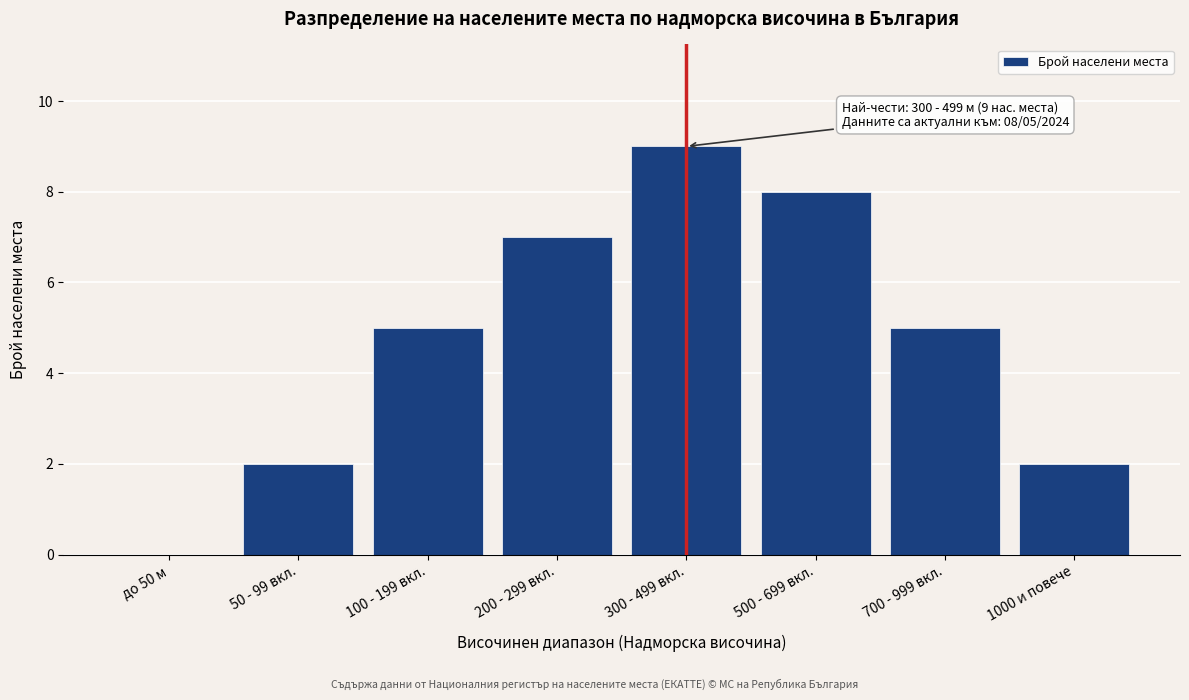

Reading left to right, list all the values displayed in this chart.

до 50 м=0	50 - 99 вкл.=2	100 - 199 вкл.=5	200 - 299 вкл.=7	300 - 499 вкл.=9	500 - 699 вкл.=8	700 - 999 вкл.=5	1000 и повече=2